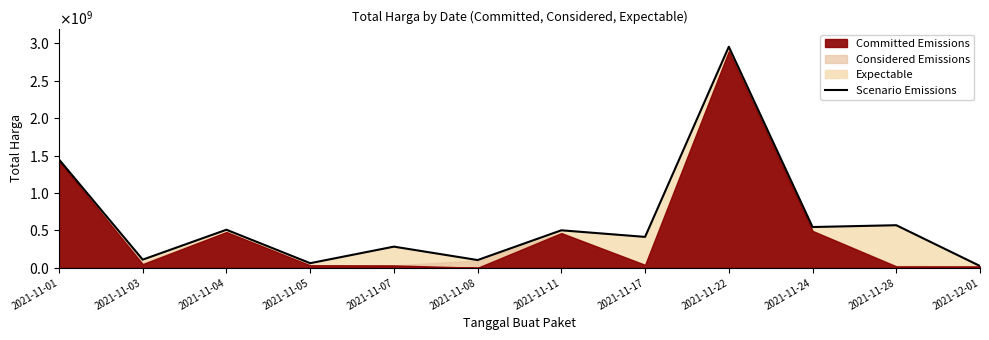

Rank the categories by value from lowest to highest.

2021-12-01, 2021-11-05, 2021-11-08, 2021-11-03, 2021-11-07, 2021-11-17, 2021-11-11, 2021-11-04, 2021-11-24, 2021-11-28, 2021-11-01, 2021-11-22